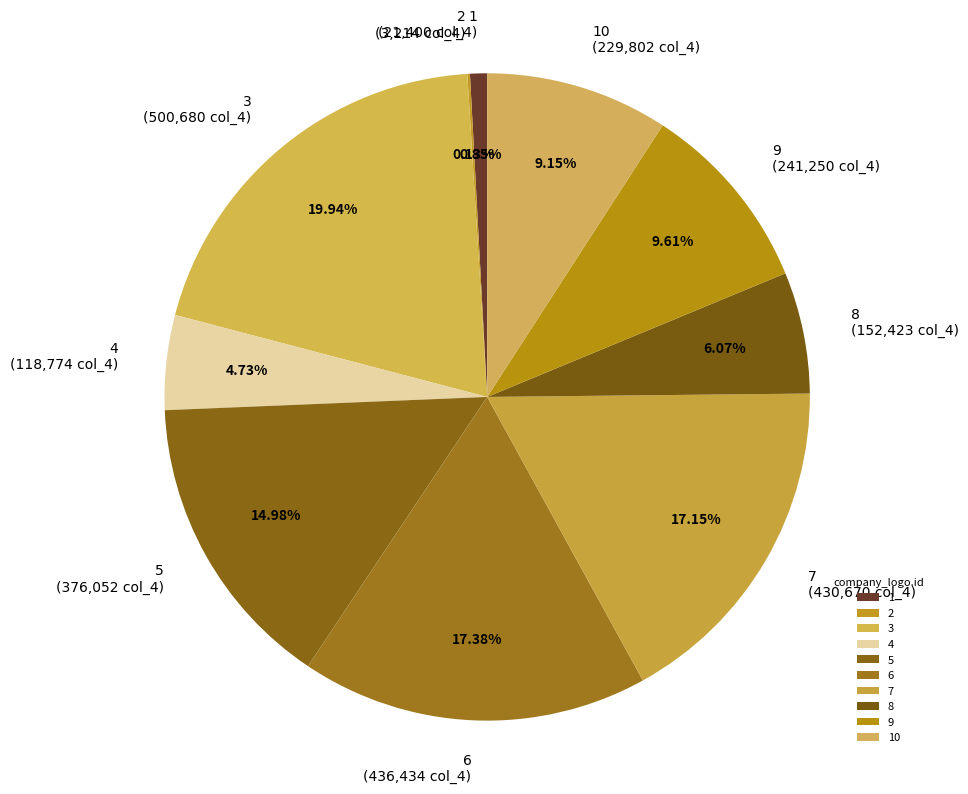

Is there any slice that represents more than half of the pie?

No